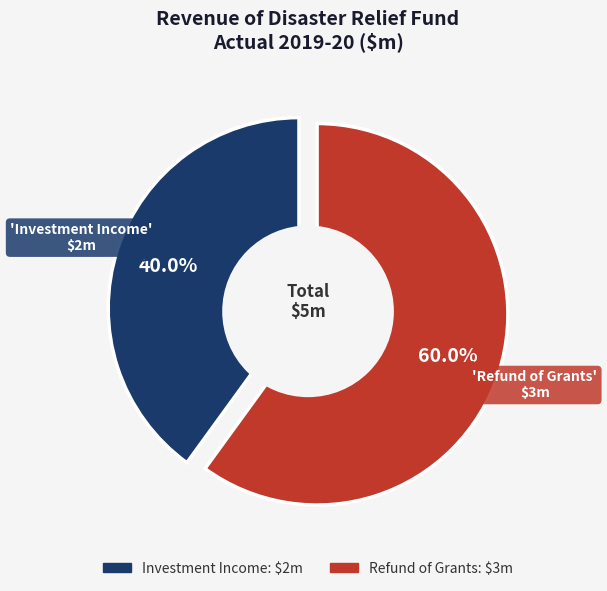

Does Refund of Grants account for over 50% of the chart?

Yes